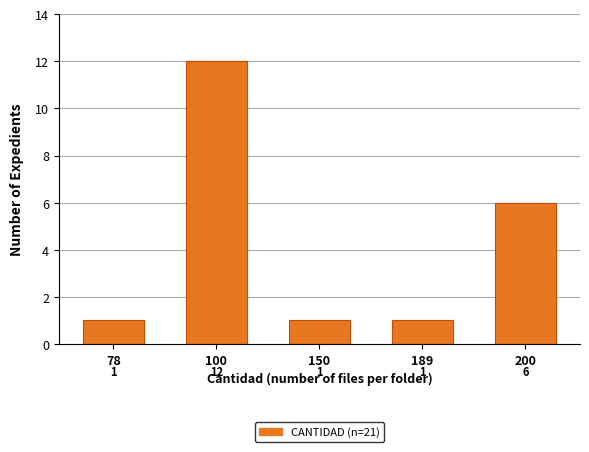

Reading right to left, what are all the values shown in this chart?

200=6	189=1	150=1	100=12	78=1